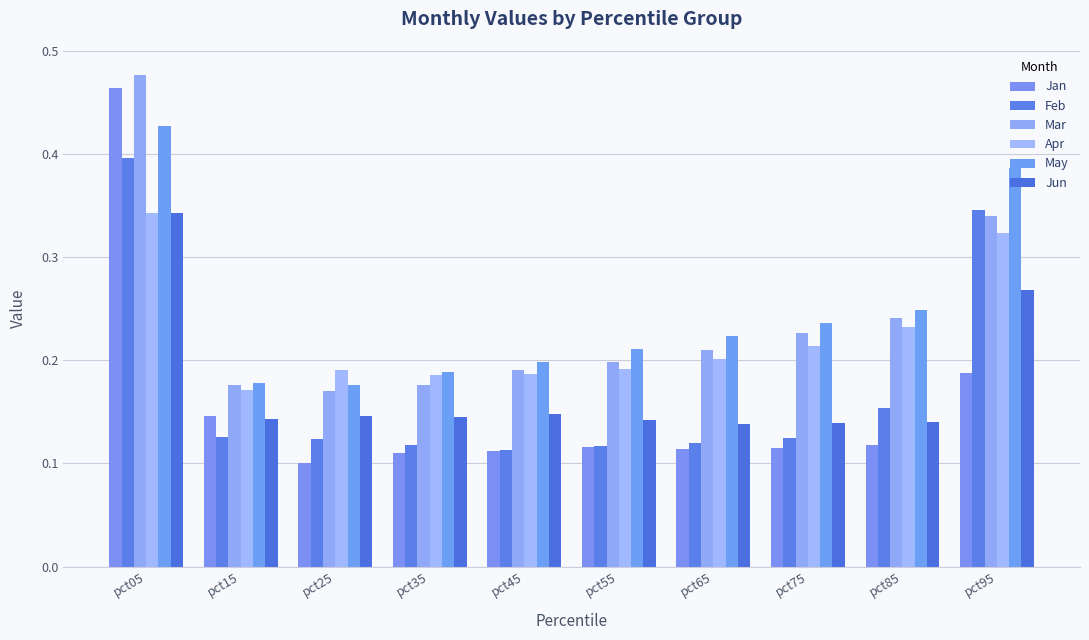

The May series shows 0.3 at pct55. True or false?

False